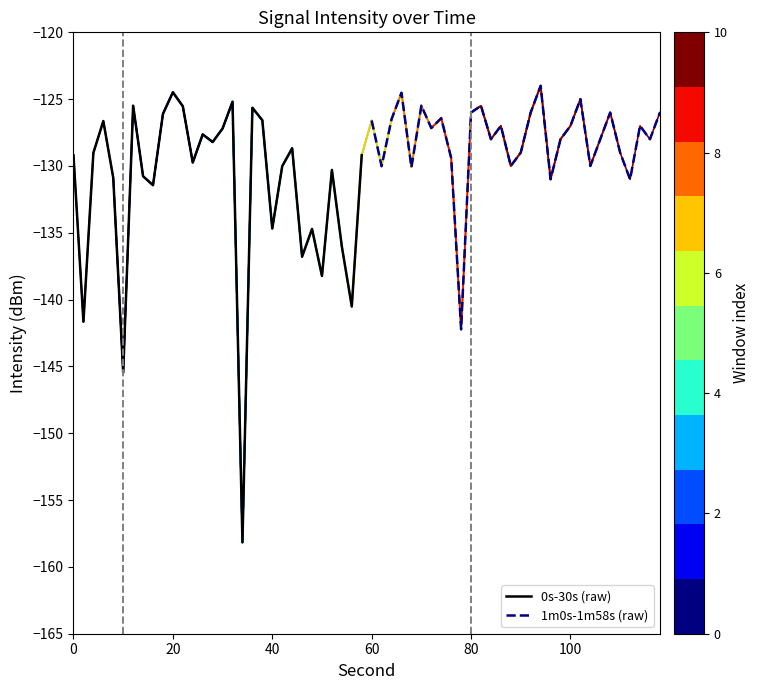

Which has a higher value, 80 or 100?

80